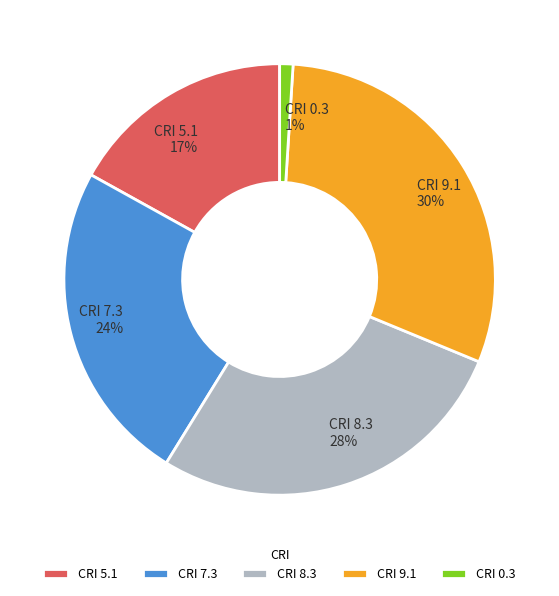

Count the number of slices in the pie.

5